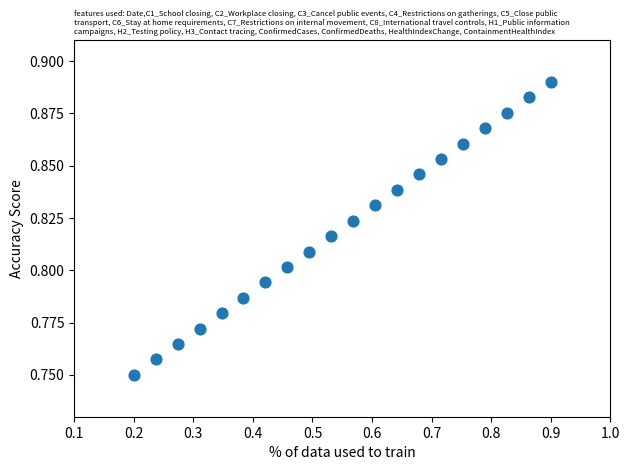

What is the range of X values (max minus min)?

0.7